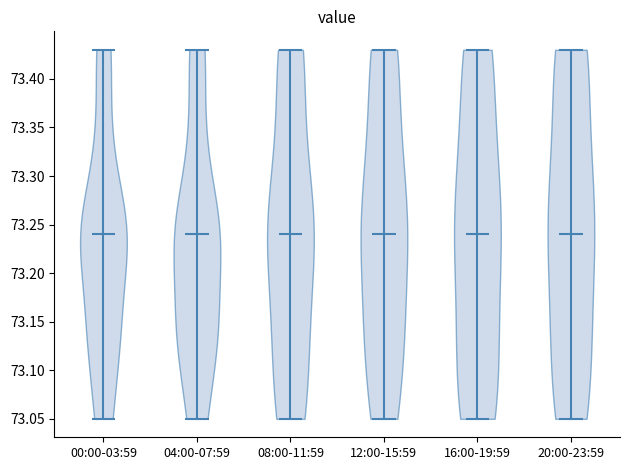

What is the lowest point the violin for 20:00-23:59 reaches on the y-axis? The values are not printed on the chart, so give them approximately, as read against the axis.

73.05